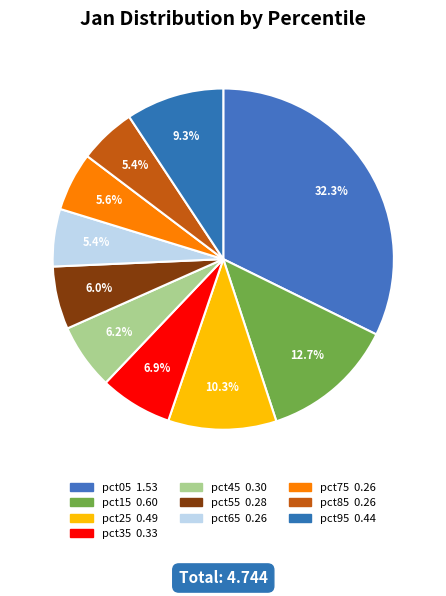

How many slices are in this pie chart?

10